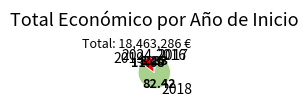

How many segments does this pie chart have?

5